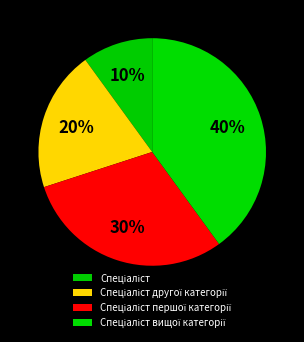

How much of the chart is everything except Спеціаліст першої категорії?

70.0%